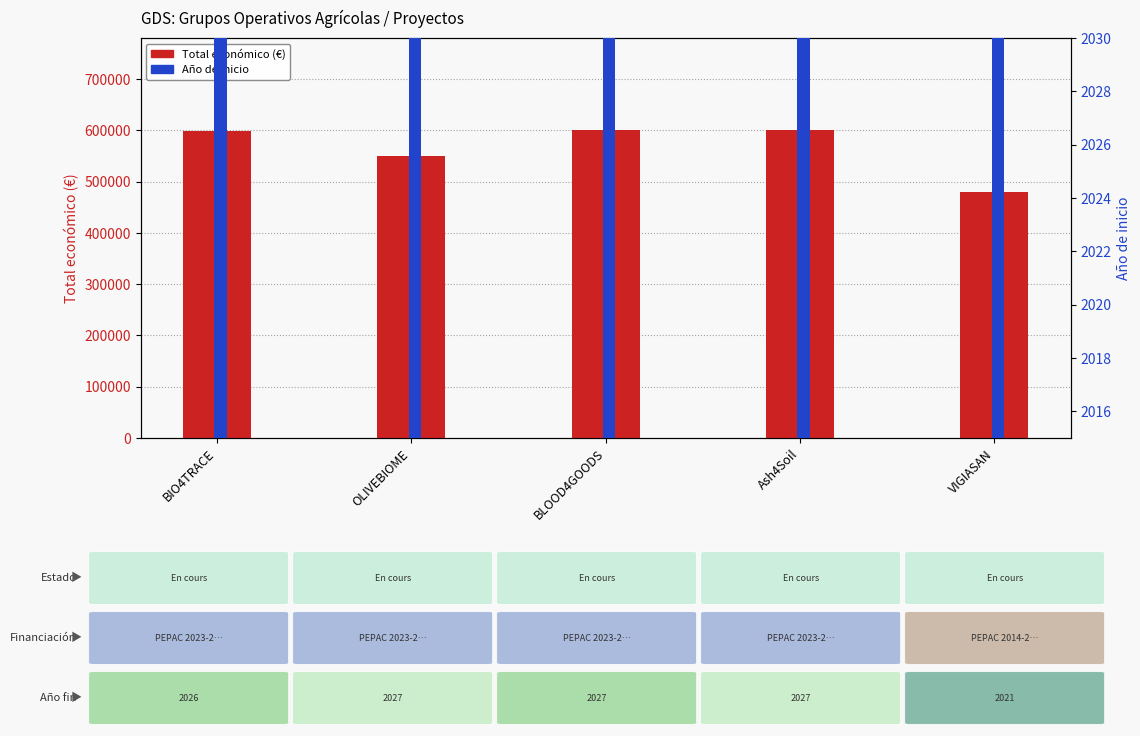

Which series has the largest range (max minus min)?

Total económico